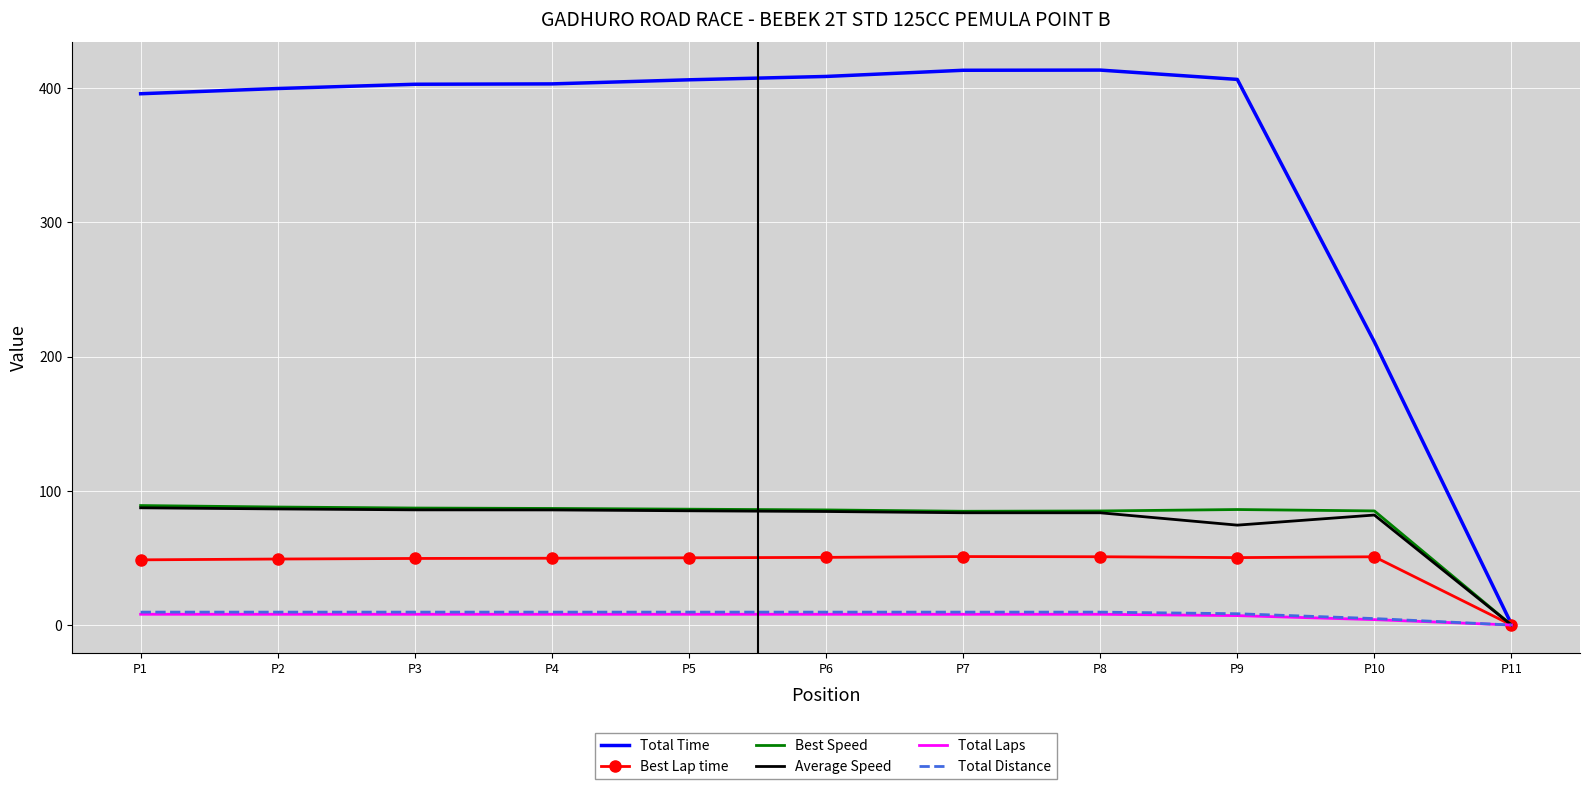

The value of Average Speed at P1 is 25.2. True or false?

False